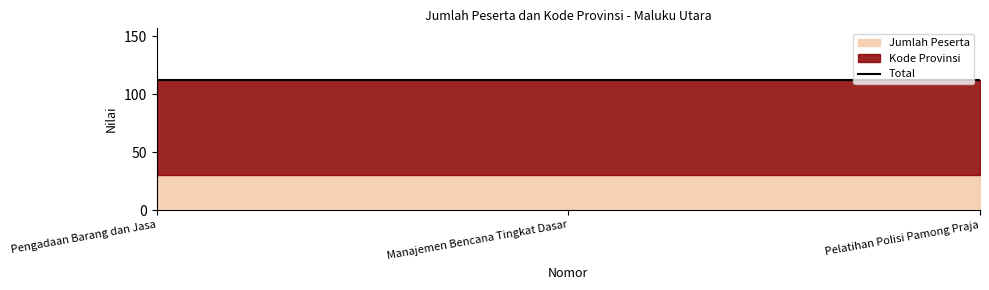

Reading left to right, extract all data points from this chart.

Kode Provinsi: 1=82	2=82	3=82
Jumlah Peserta: 1=30	2=30	3=30